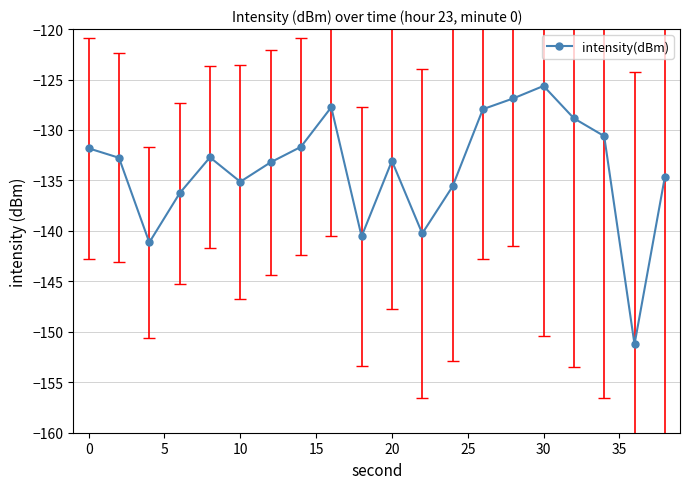

What is the greatest value displayed?

-125.6